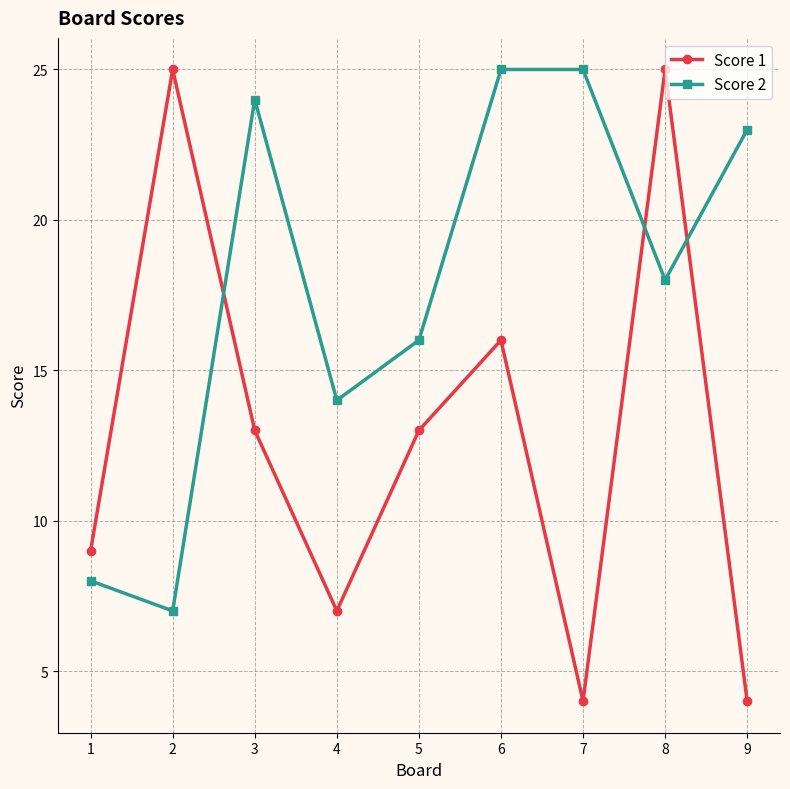

Where is Score 2 nearest to the value 16?

5